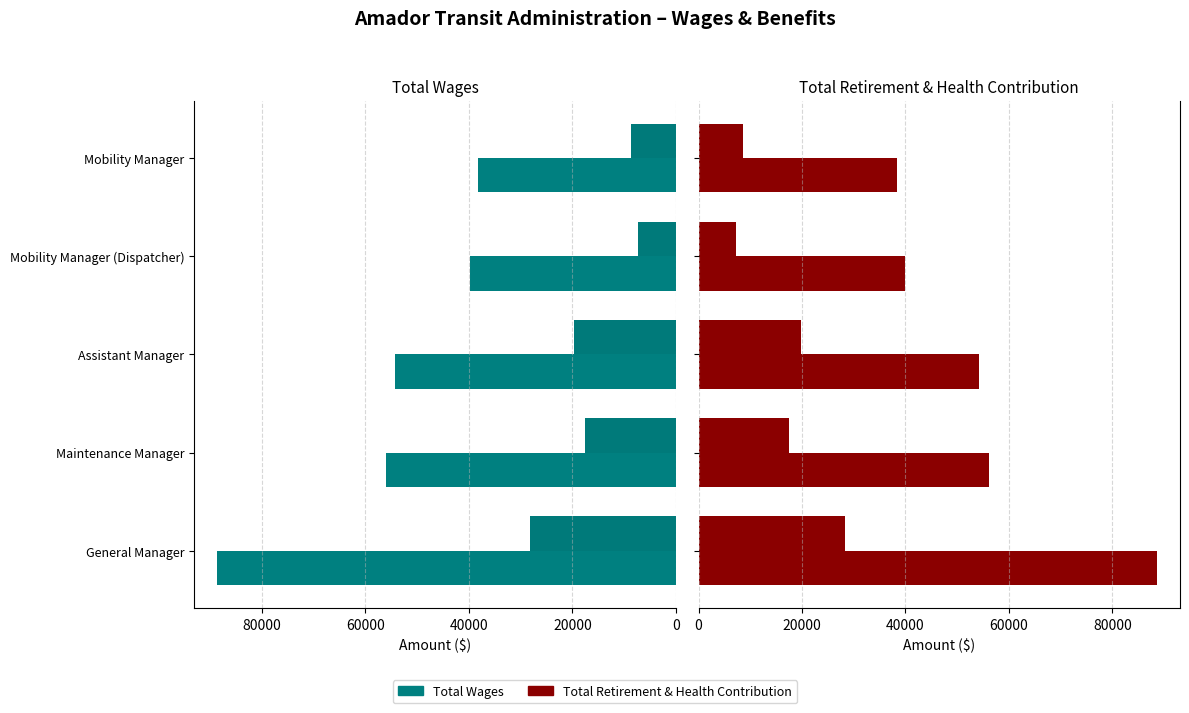

The Total Wages series shows 75018 at Assistant Manager. True or false?

False